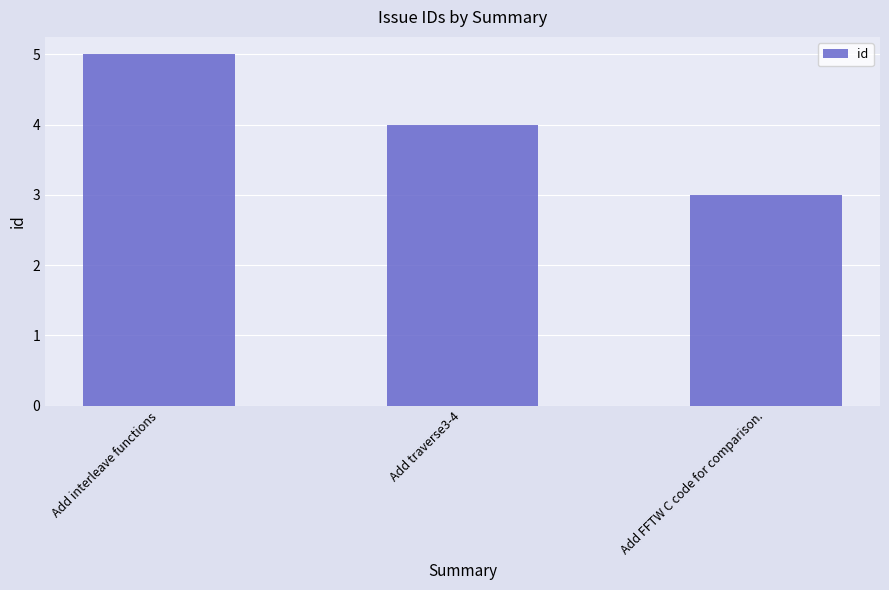

Does the chart contain stacked bars?

No